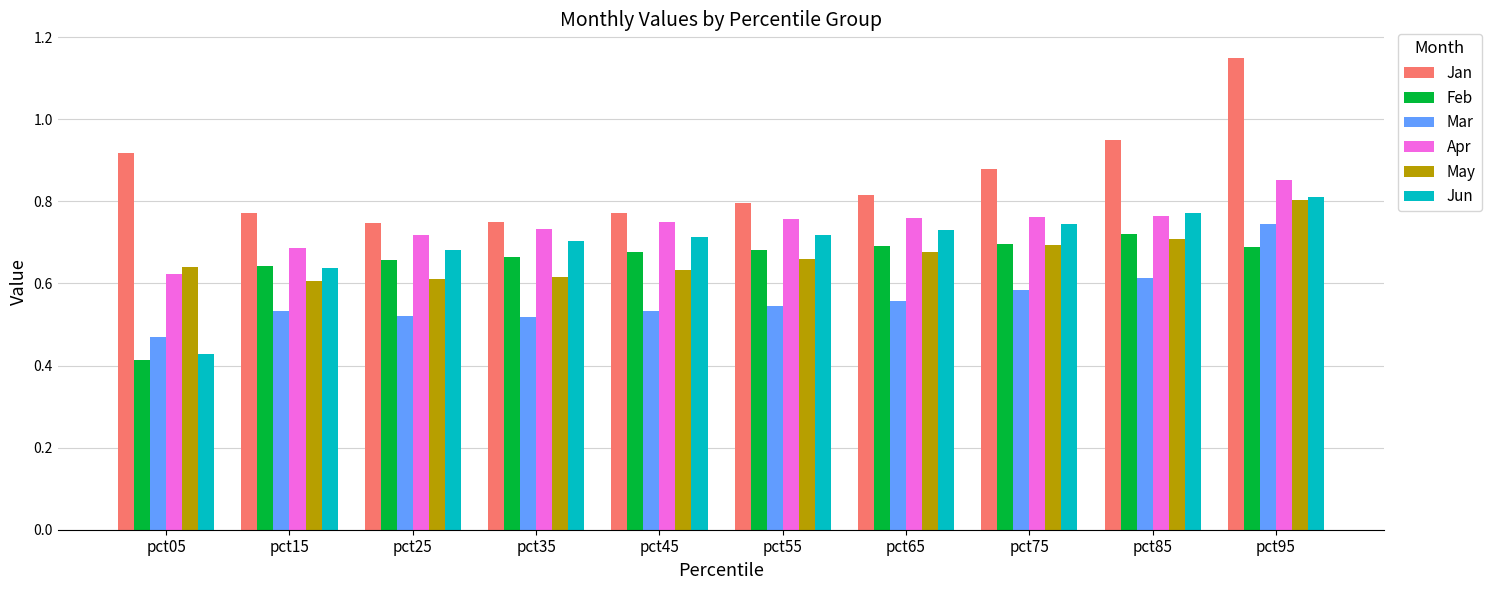

The Jun series shows 0.8 at pct95. True or false?

True